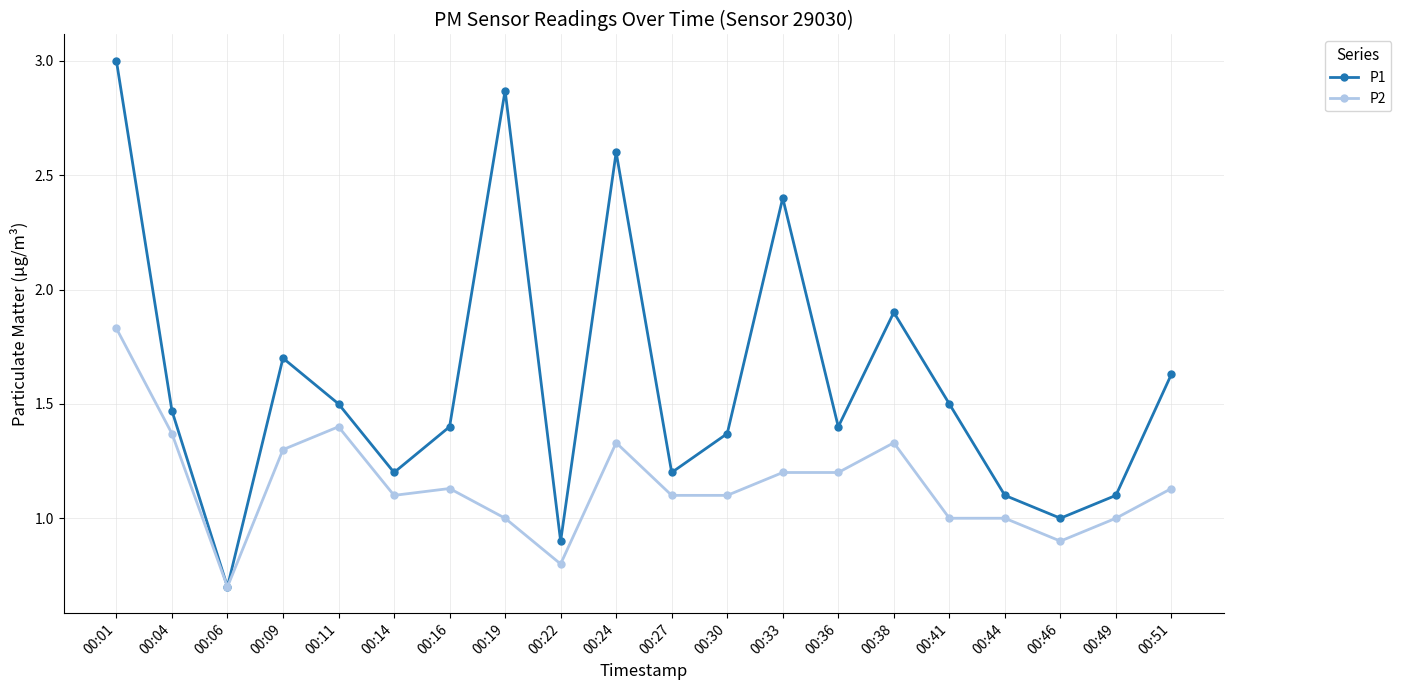

At how many categories does at least one series exceed 2?

4